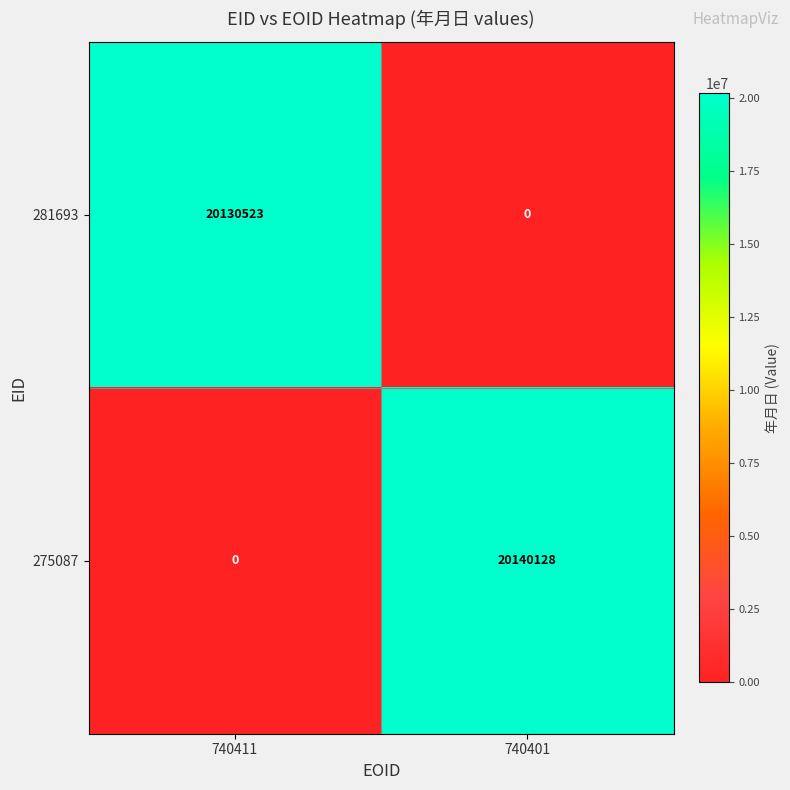

Which series changed the most between 740411 and 740401?

275087